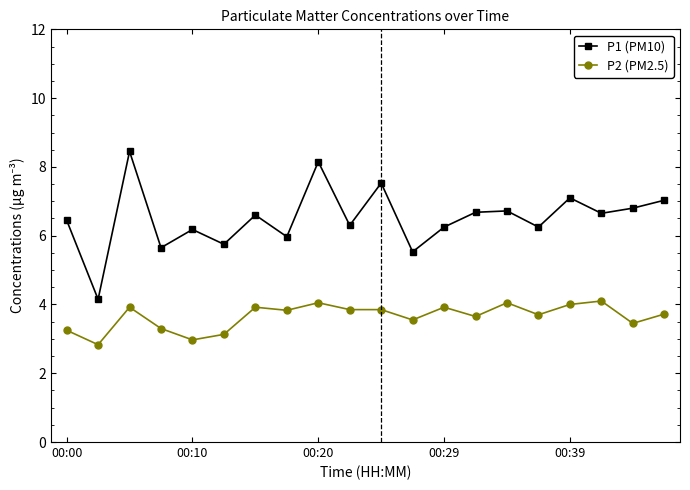

What is the minimum value shown in the chart?

2.8